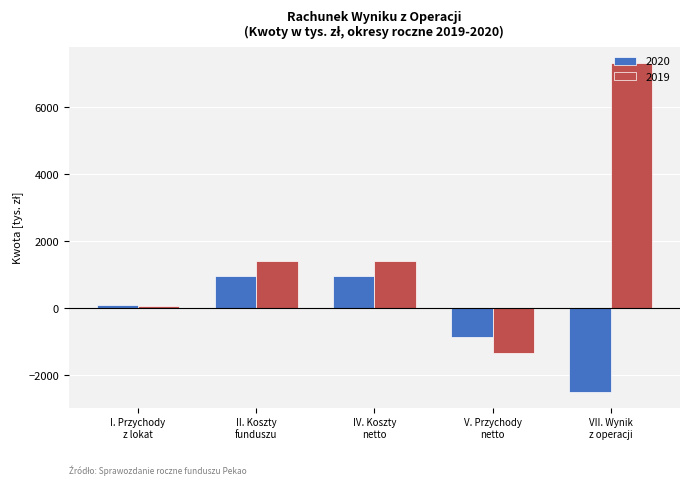

Reading left to right, extract all data points from this chart.

2020: 99	955	955	-856	-2498
2019: 61	1405	1405	-1344	7323